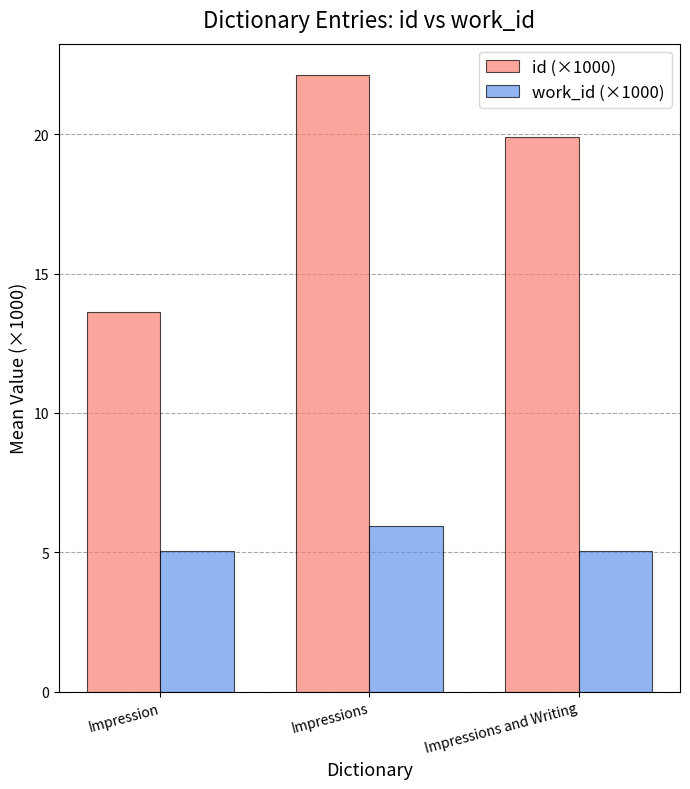

What position from the left is Impressions and Writing?

3